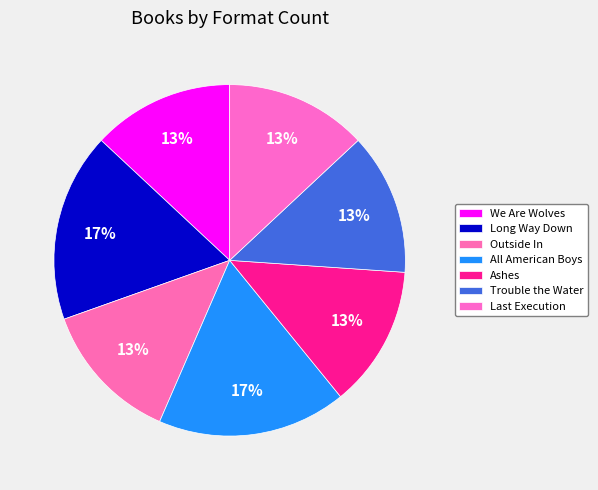

What is the total percentage of All American Boys and Trouble the Water?

30.4%